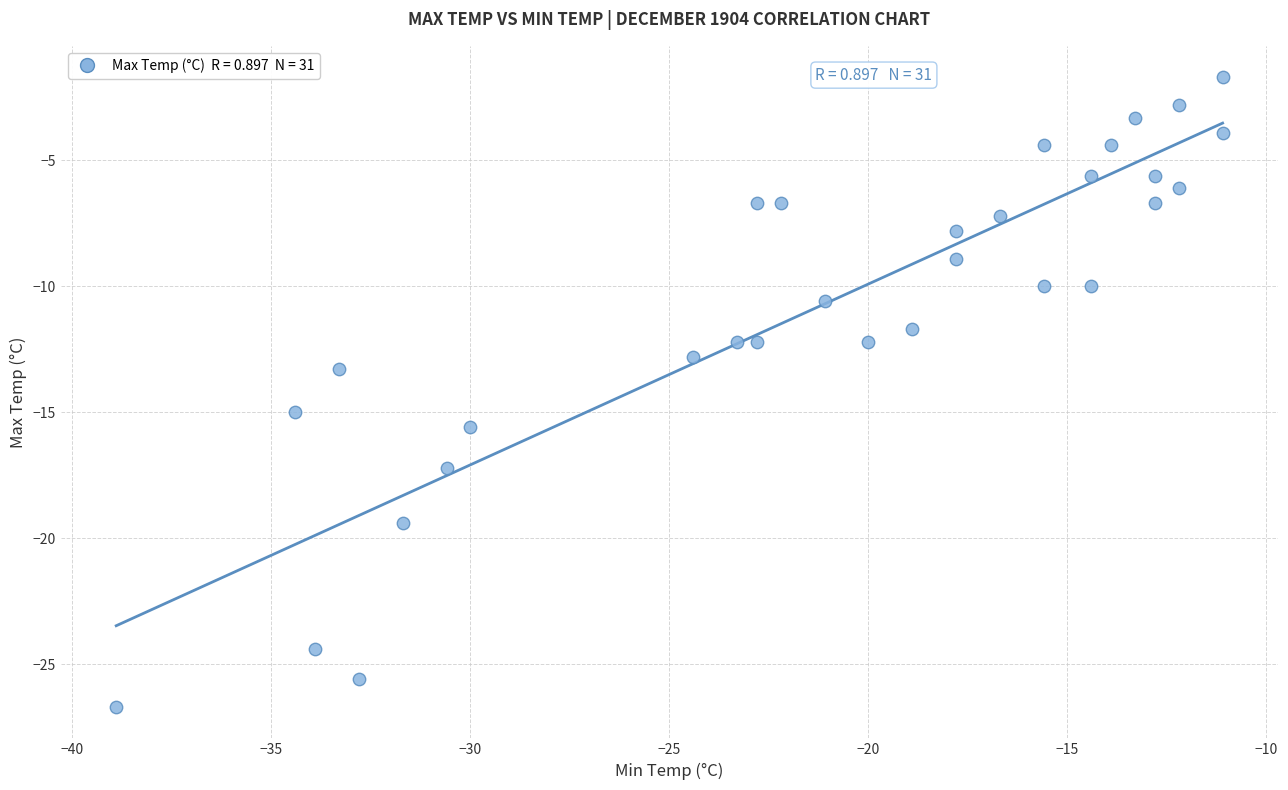

Across all series, what Y value is closest to -14?

-13.3